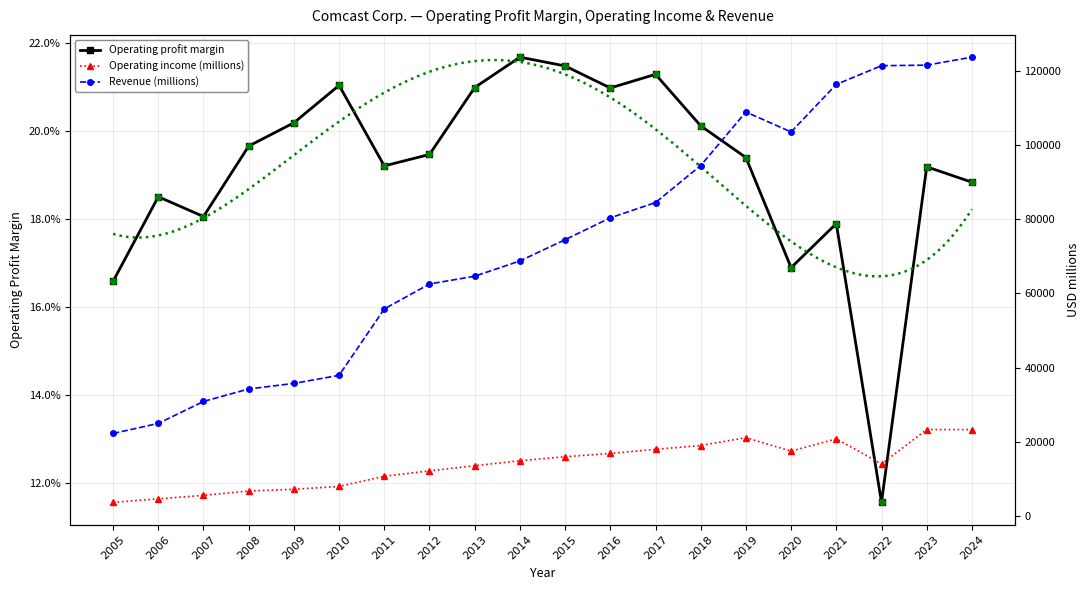

Which series reaches the minimum Y coordinate?

Operating profit margin